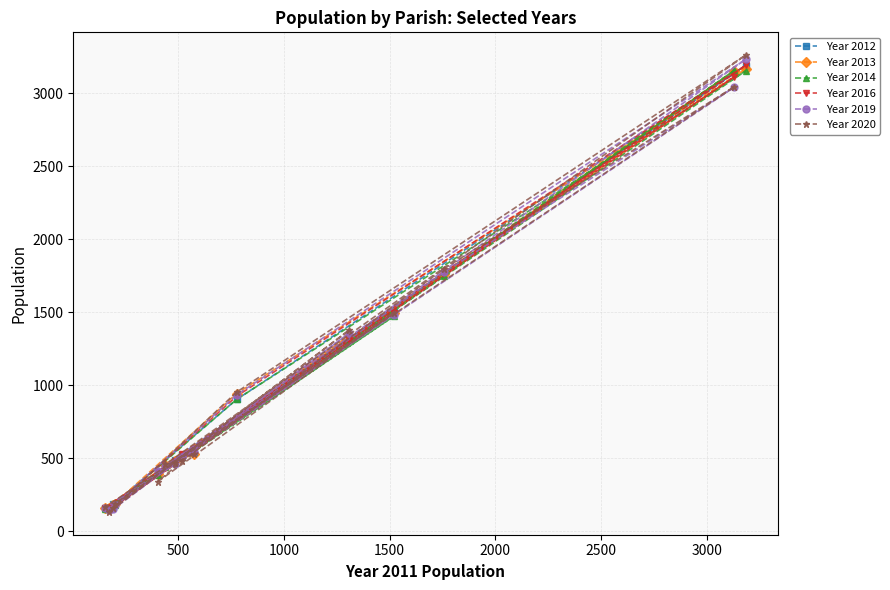

What is the minimum value shown in the chart?

133